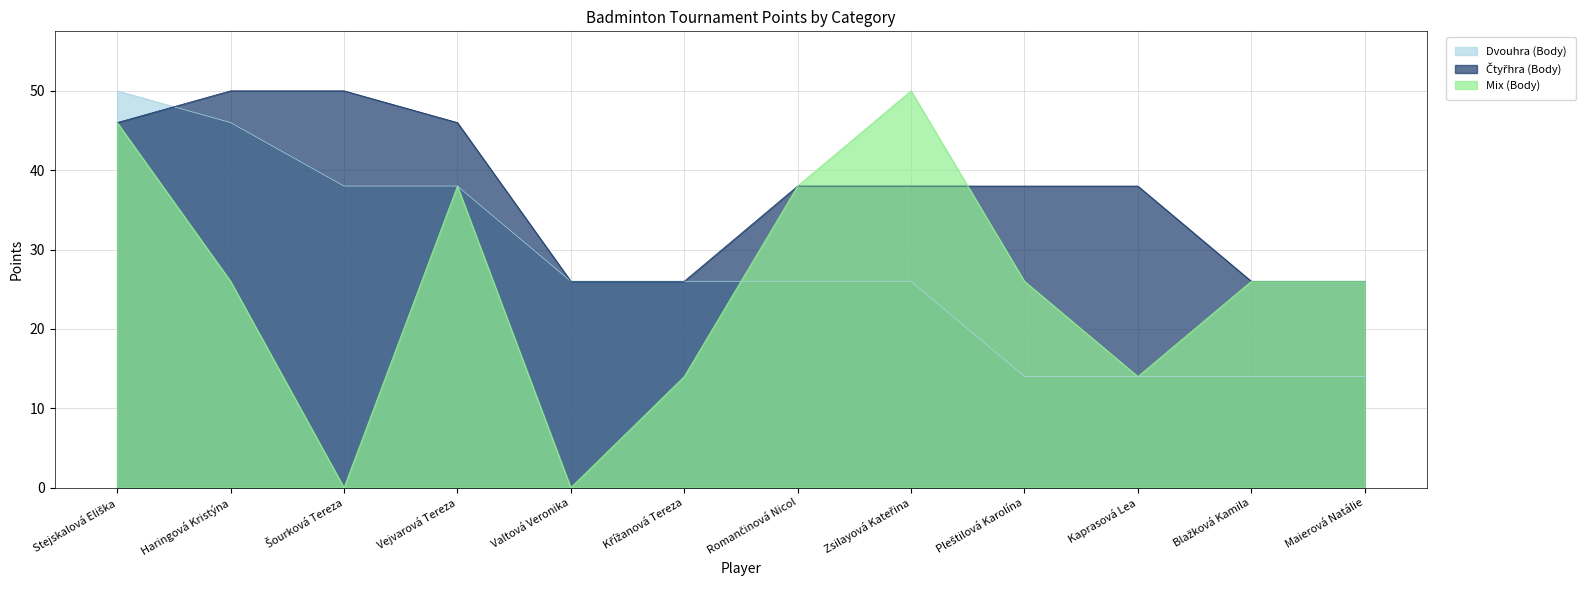

Count the number of data series in this chart.

3